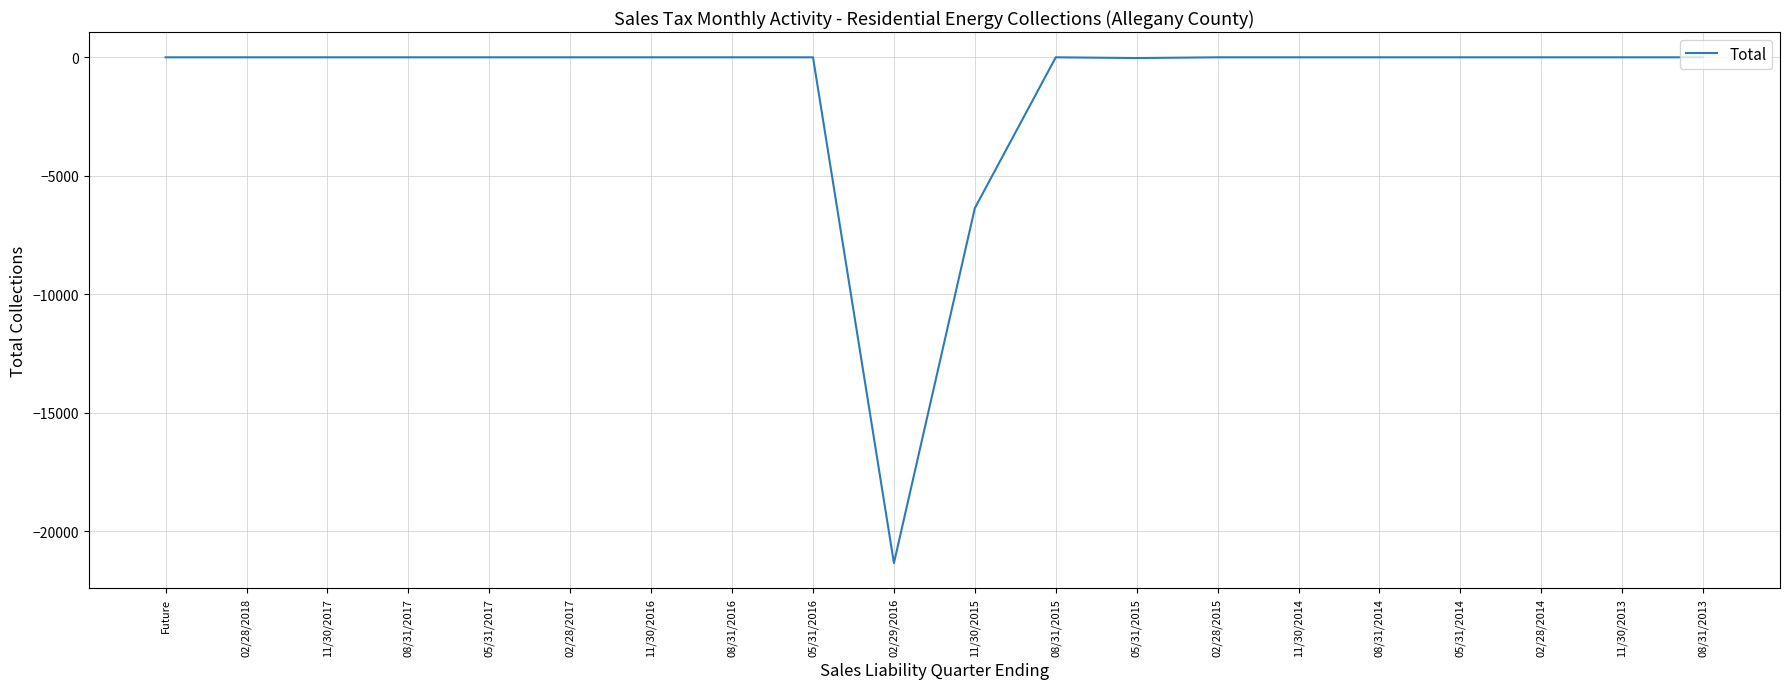

The chart shows a value of -12132.9 at 02/28/2017. True or false?

False